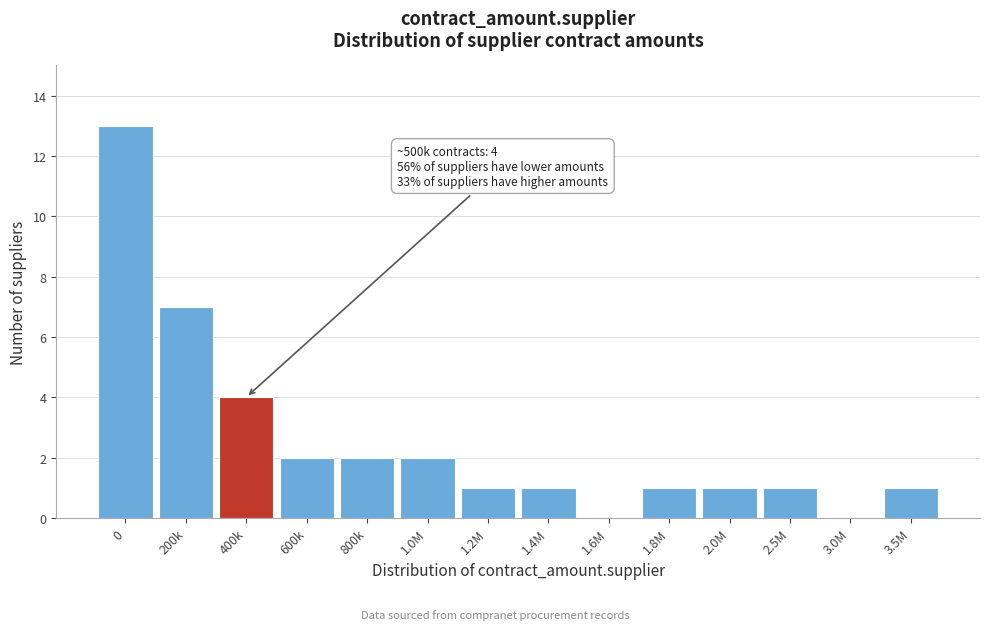

Reading right to left, extract all data points from this chart.

3.5M=1	3.0M=0	2.5M=1	2.0M=1	1.8M=1	1.6M=0	1.4M=1	1.2M=1	1.0M=2	800k=2	600k=2	400k=4	200k=7	0=13